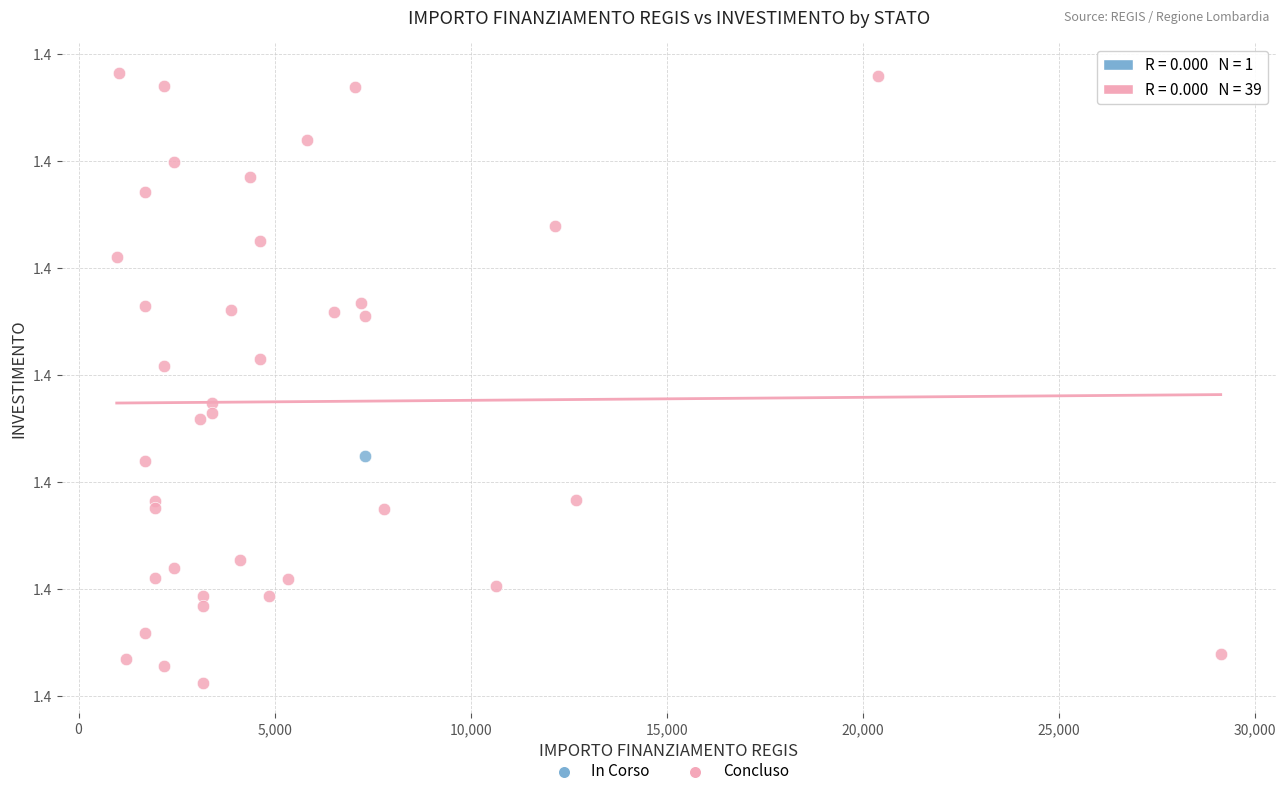

What are all the series names shown in the legend?

In Corso, Concluso